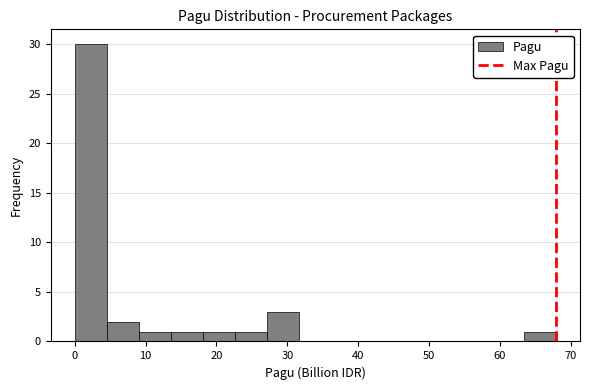

Reading left to right, list every bar in this chart as the range it spans on the x-axis followed by its height. Neither the bar edges nor the heights are printed on the chart, so give them approximately, as read against the axes.

0 to 5: 30
5 to 9: 2
9 to 14: 1
14 to 18: 1
18 to 23: 1
23 to 27: 1
27 to 32: 3
32 to 36: 0
36 to 41: 0
41 to 45: 0
45 to 50: 0
50 to 54: 0
54 to 59: 0
59 to 63: 0
63 to 68: 1